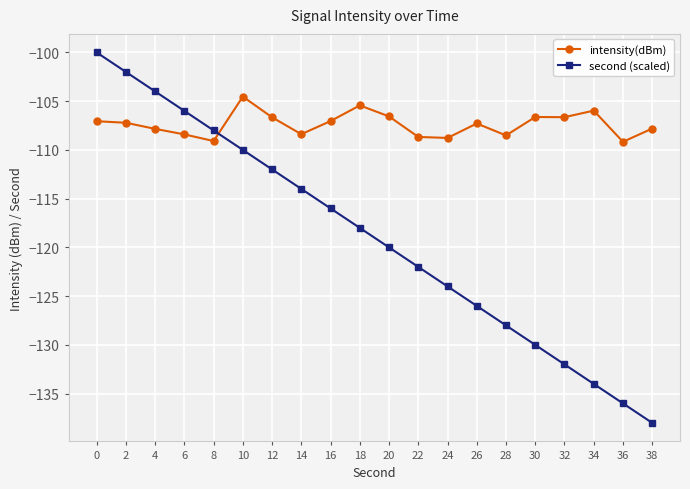

What is the value of the second (scaled) point at the 8th from the left?

-114.0